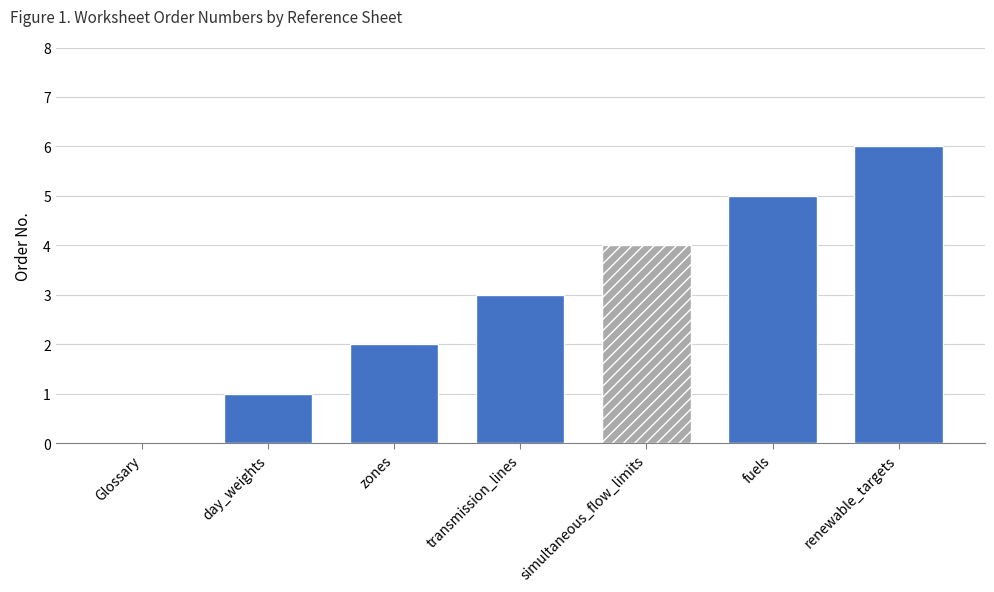

Reading right to left, extract all data points from this chart.

6	5	4	3	2	1	0